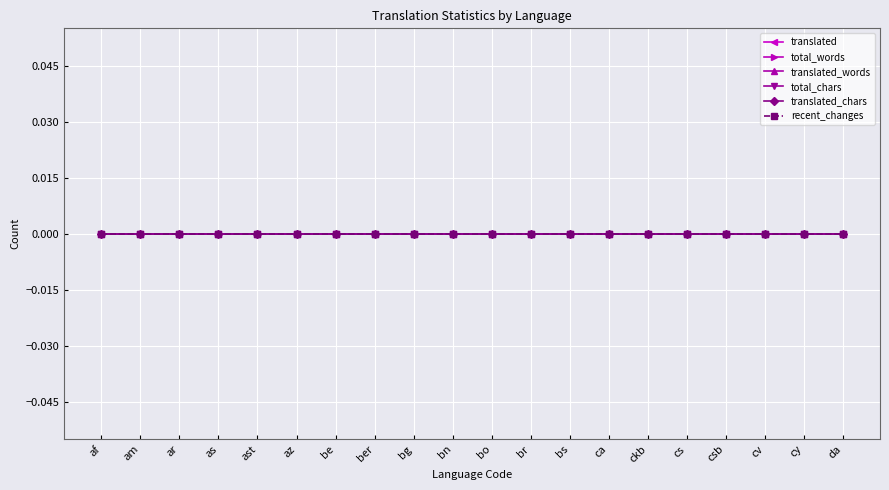

Is the value of recent_changes at bo greater than the value of translated at cs?

No